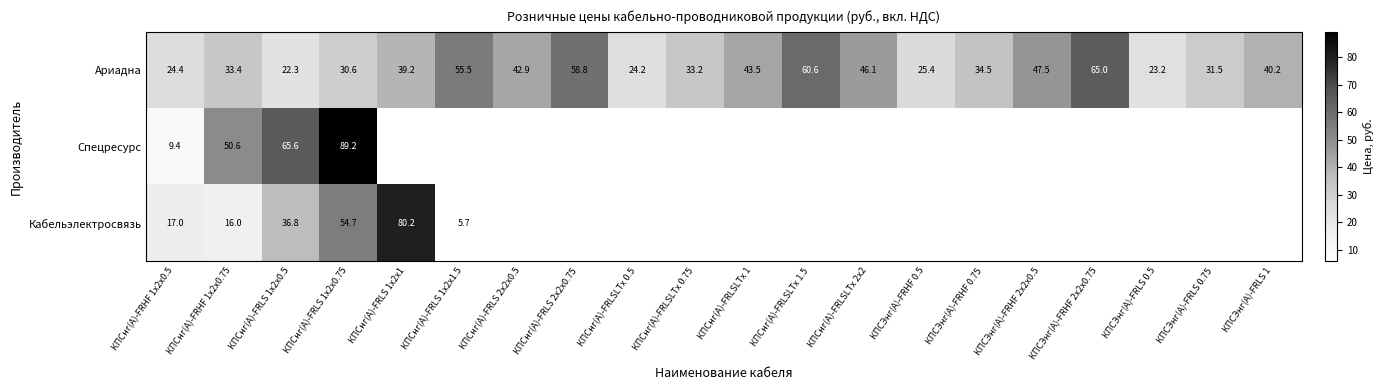

At which category is the sum across all series the highest?

КПСнг(А)-FRLS 1х2х0.75